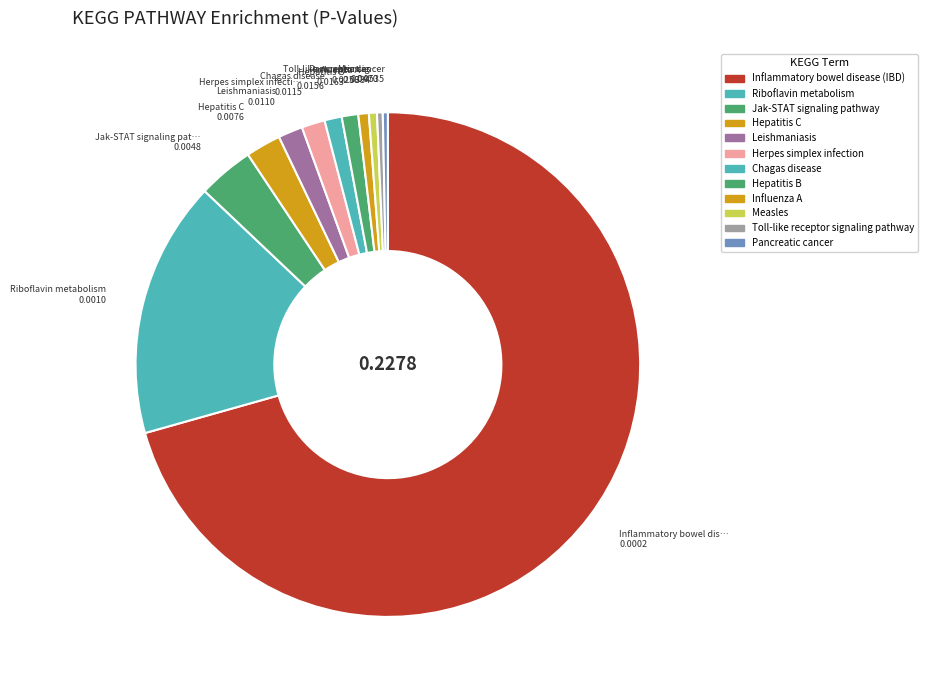

Count the number of slices in the pie.

12